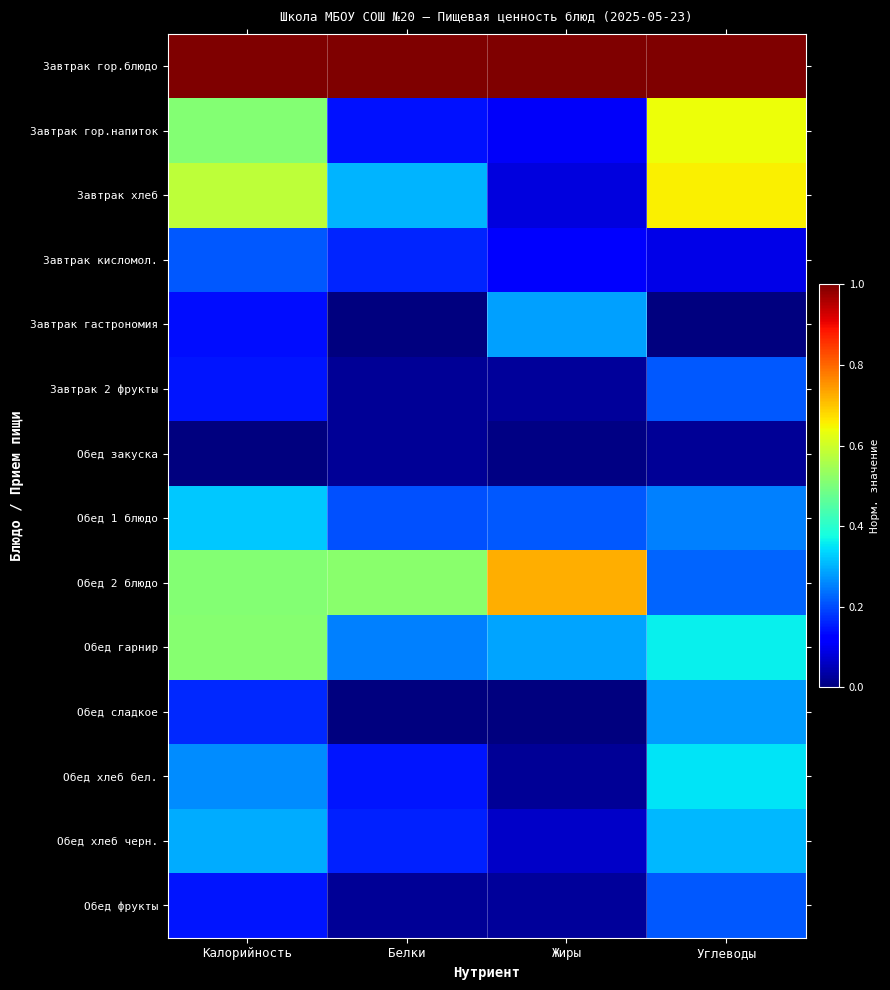

At which category is the sum across all series the highest?

Калорийность